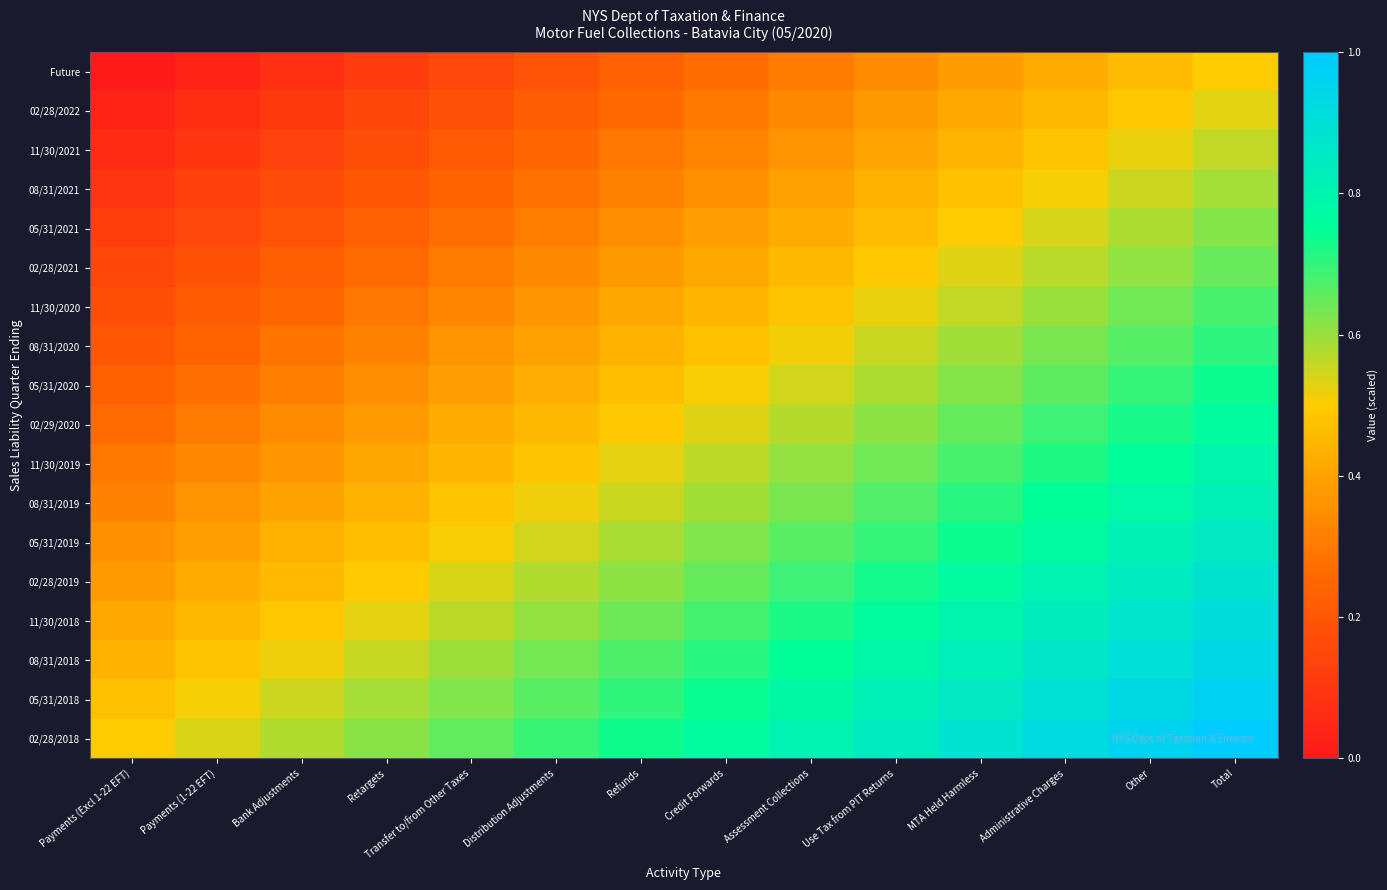

At how many categories does at least one series exceed 0?

14